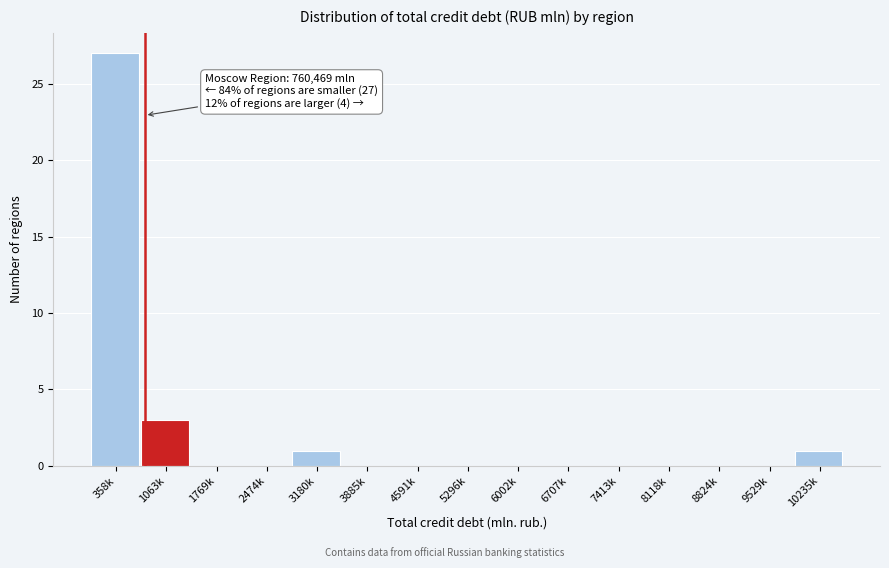

Reading right to left, list all the values displayed in this chart.

10235k=1	9529k=0	8824k=0	8118k=0	7413k=0	6707k=0	6002k=0	5296k=0	4591k=0	3885k=0	3180k=1	2474k=0	1769k=0	1063k=3	358k=27